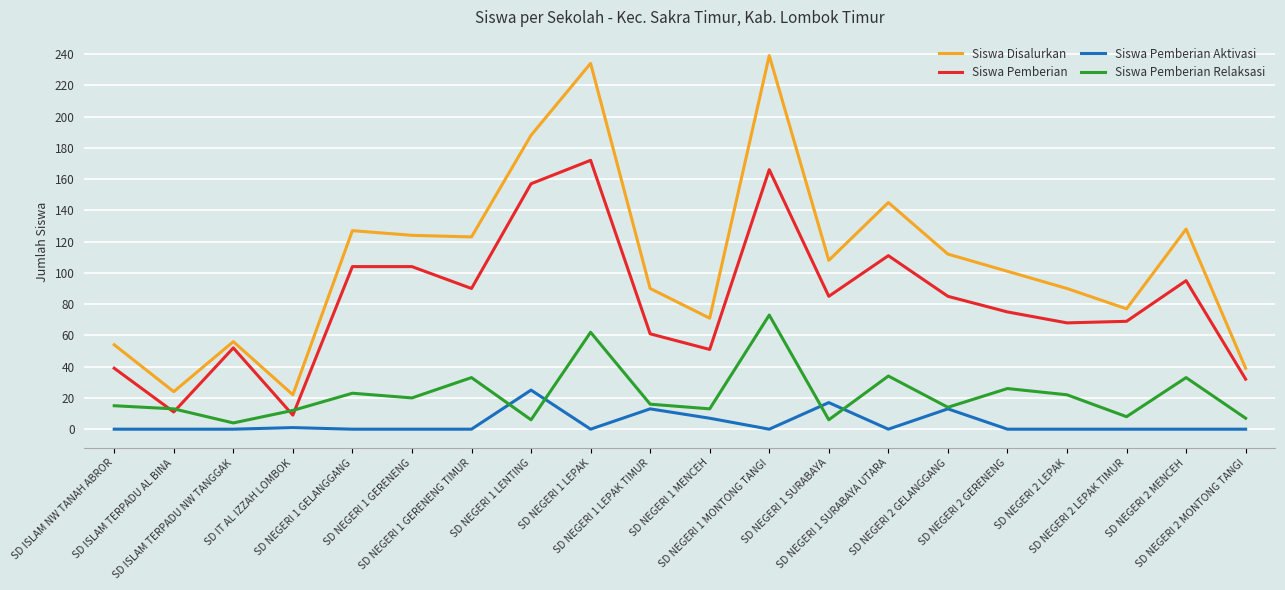

Which series has the largest range (max minus min)?

Siswa Disalurkan